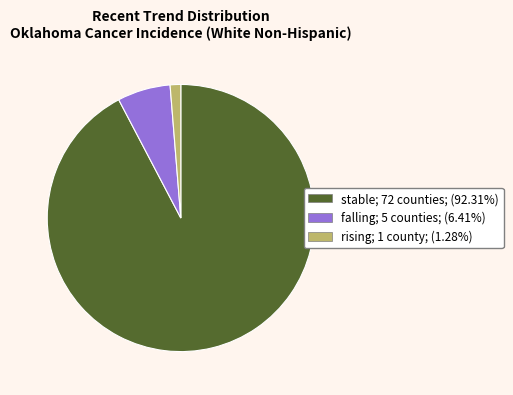

Do stable and rising together represent more than half of the pie?

Yes